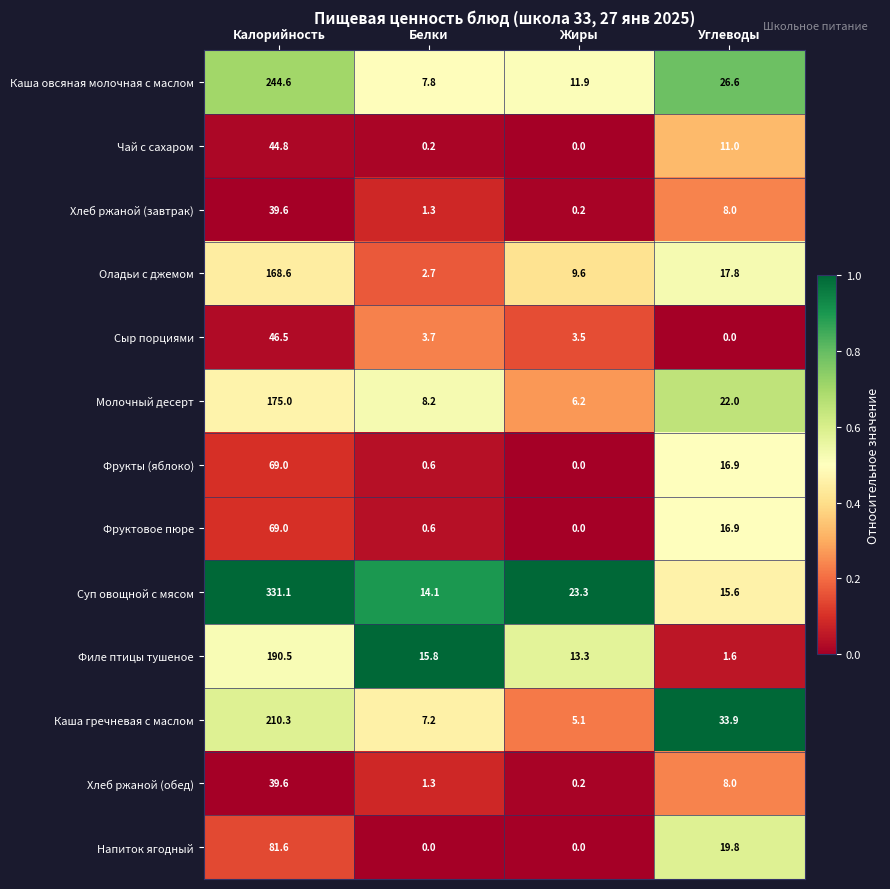

List the labels in order of Хлеб ржаной (обед) value, smallest first.

Жиры, Белки, Углеводы, Калорийность